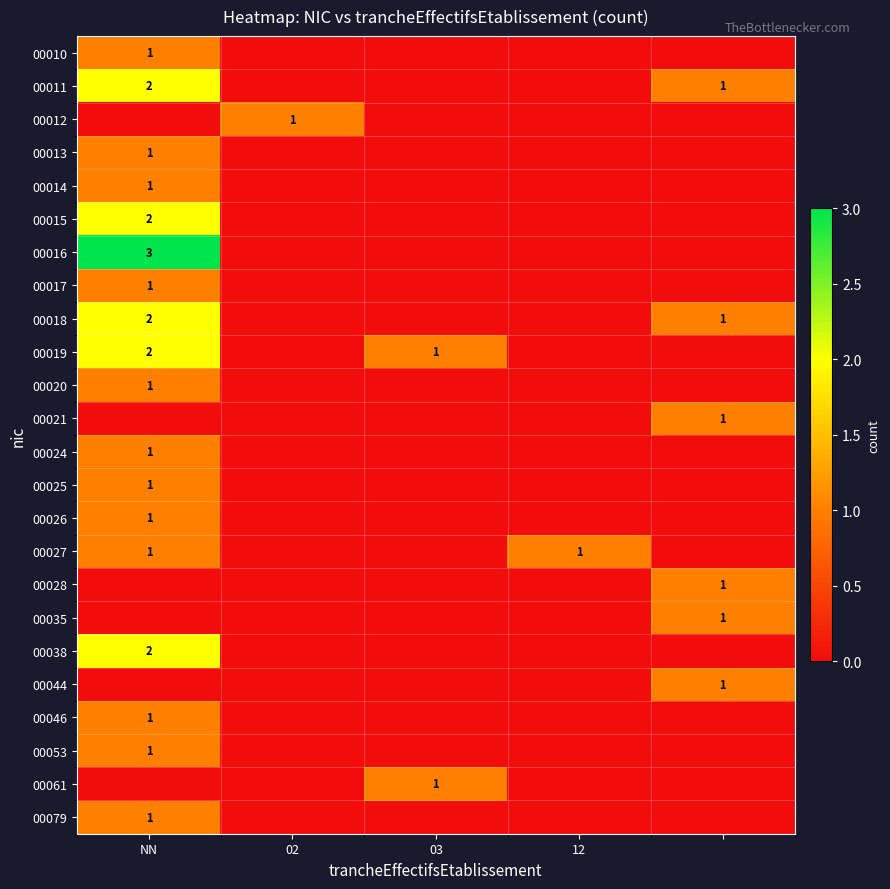

The value of 00018 at NN is 1. True or false?

False